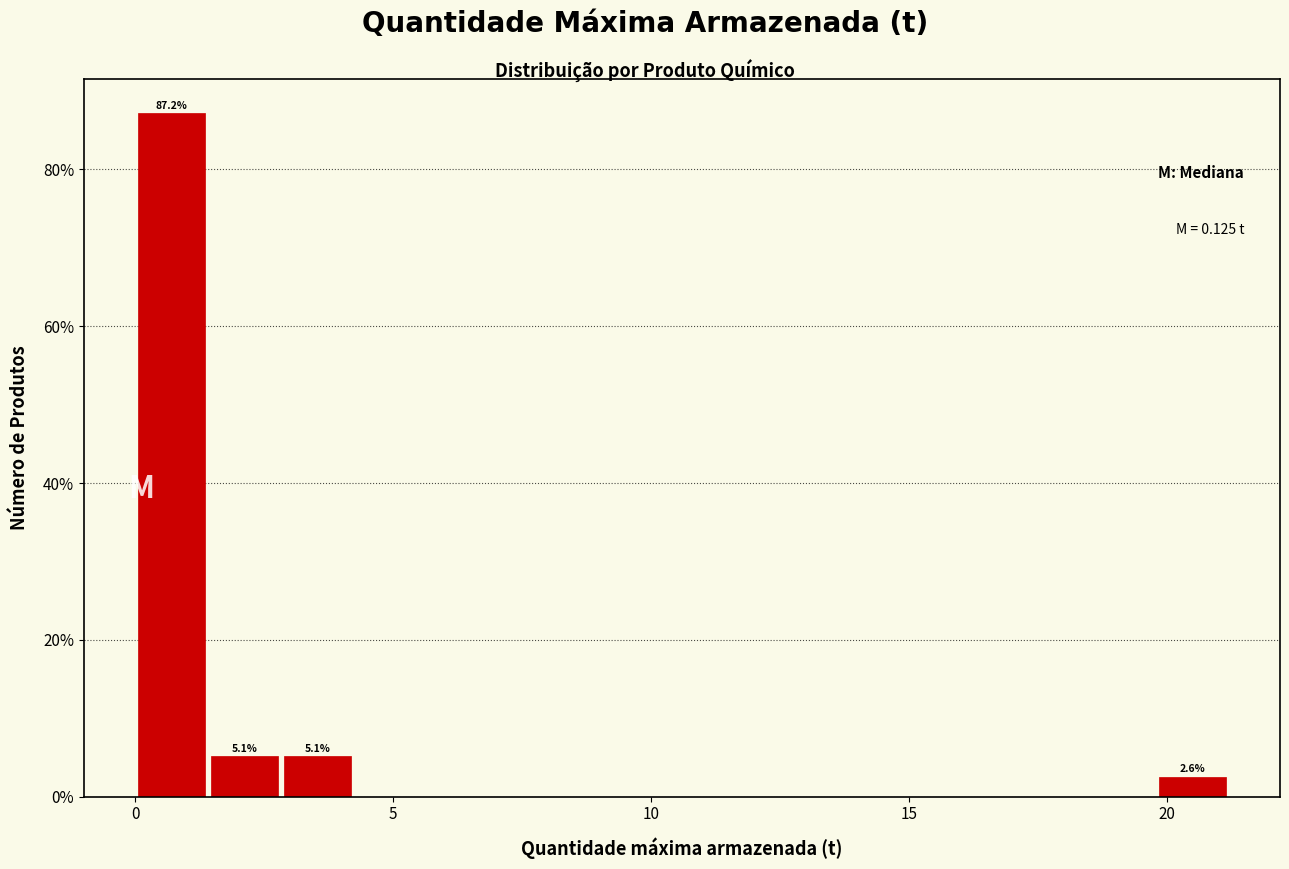

Read against the x-axis, roughly where is the centre of the tallest bar?

0.5